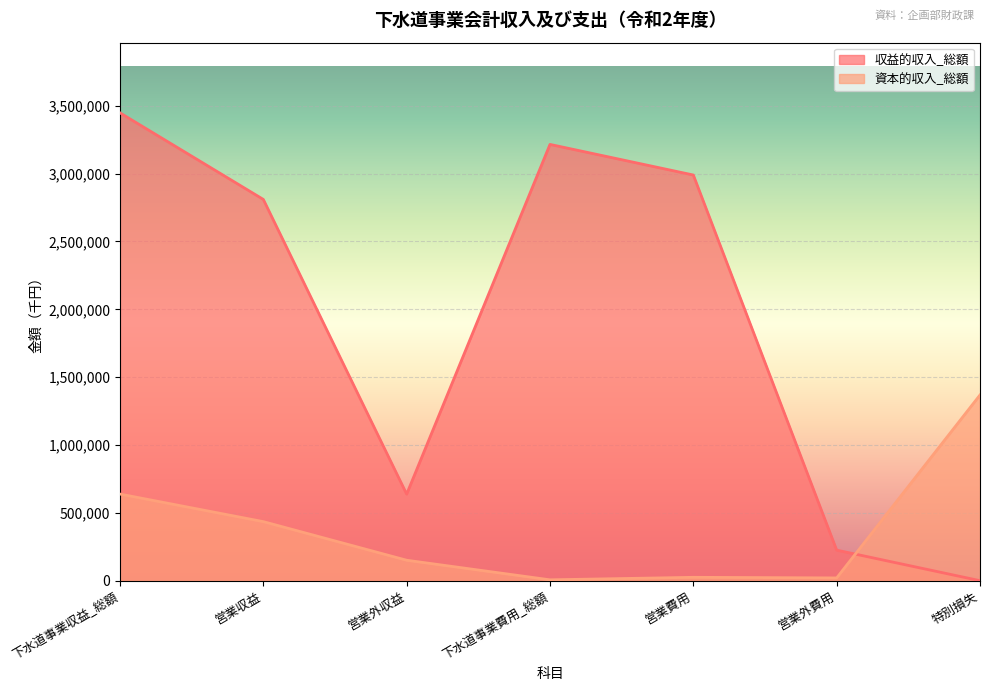

What is the sum of all 資本的収入_総額 values?

2646081